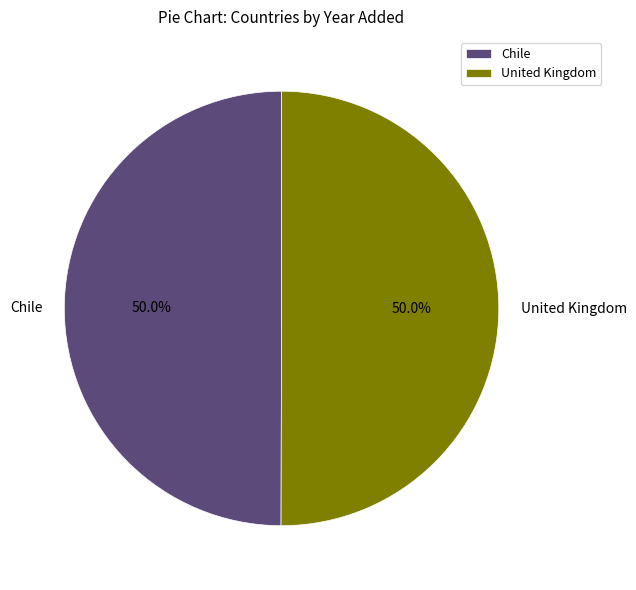

To the nearest percent, what is the average slice percentage?

50%